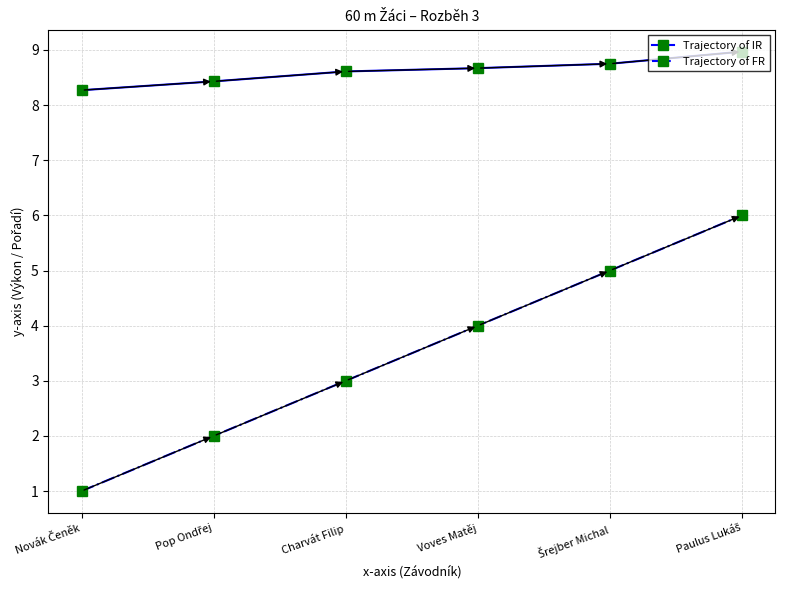

What is the average value of the Trajectory of IR series?

8.6